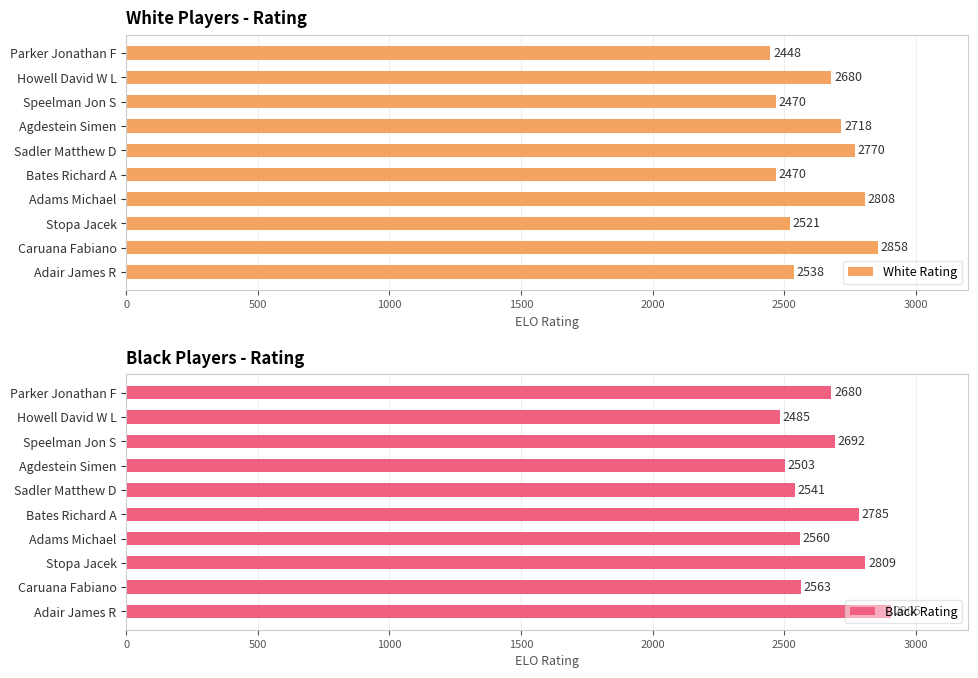

List the labels in order of Black Rating value, smallest first.

Howell David W L, Agdestein Simen, Sadler Matthew D, Adams Michael, Caruana Fabiano, Parker Jonathan F, Speelman Jon S, Bates Richard A, Stopa Jacek, Adair James R